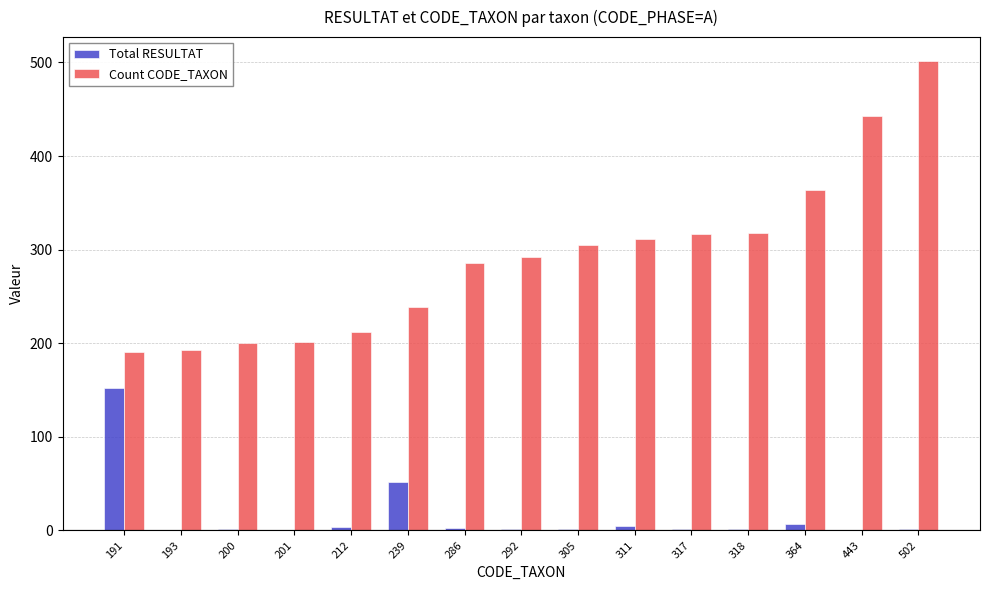

What is the sum of all Count CODE_TAXON values?

4374